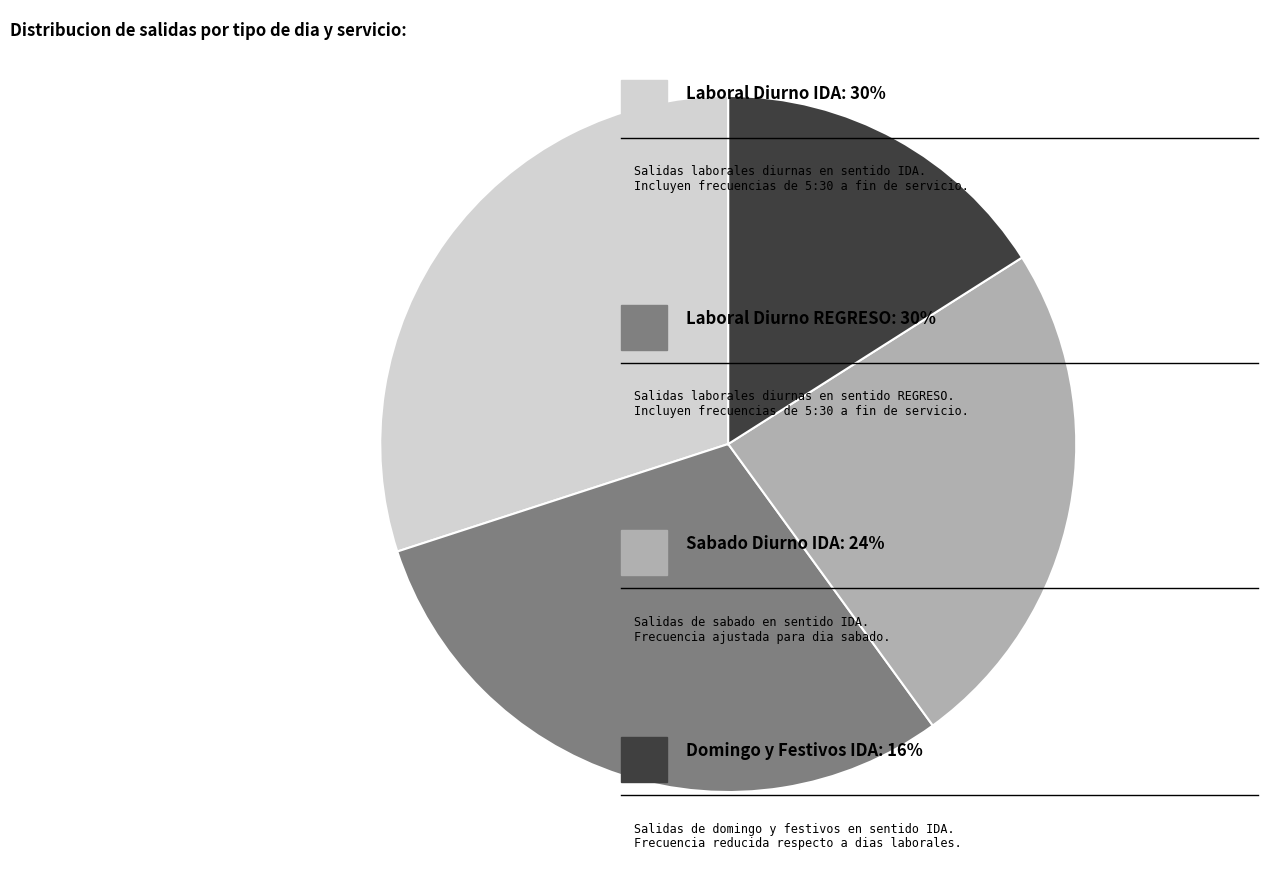

Does any single category account for the majority?

No